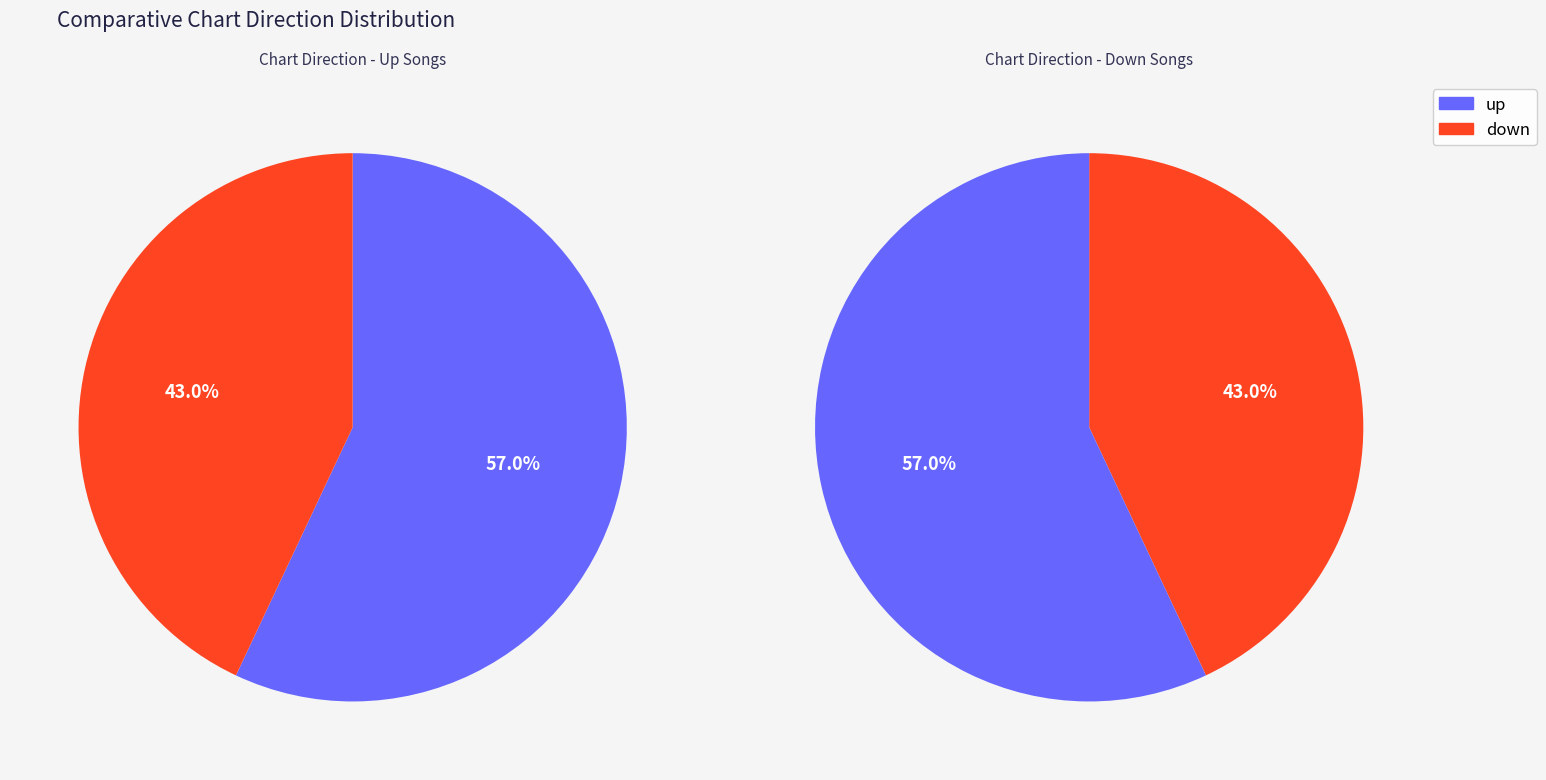

Rank the categories by value from highest to lowest.

up, down